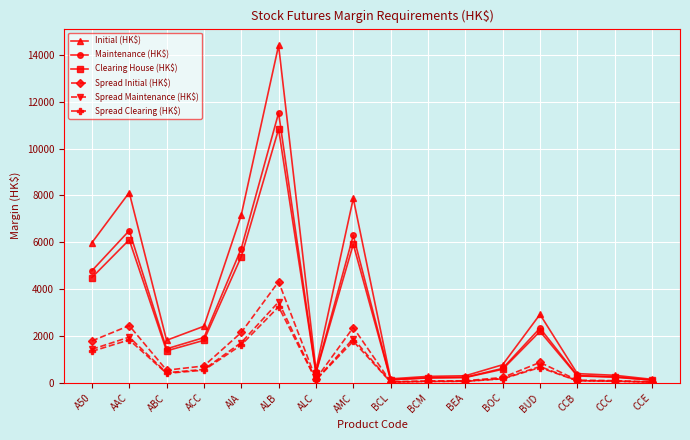

Count the number of categories in the chart.

16